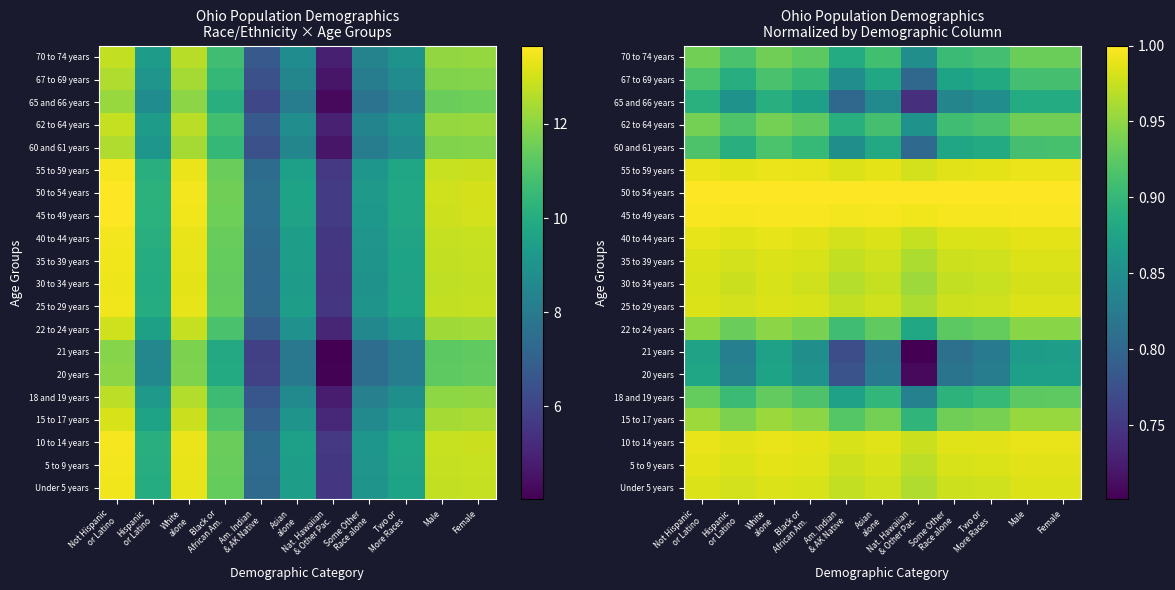

Count the 70 to 74 years values in the range 0 to 1.

11